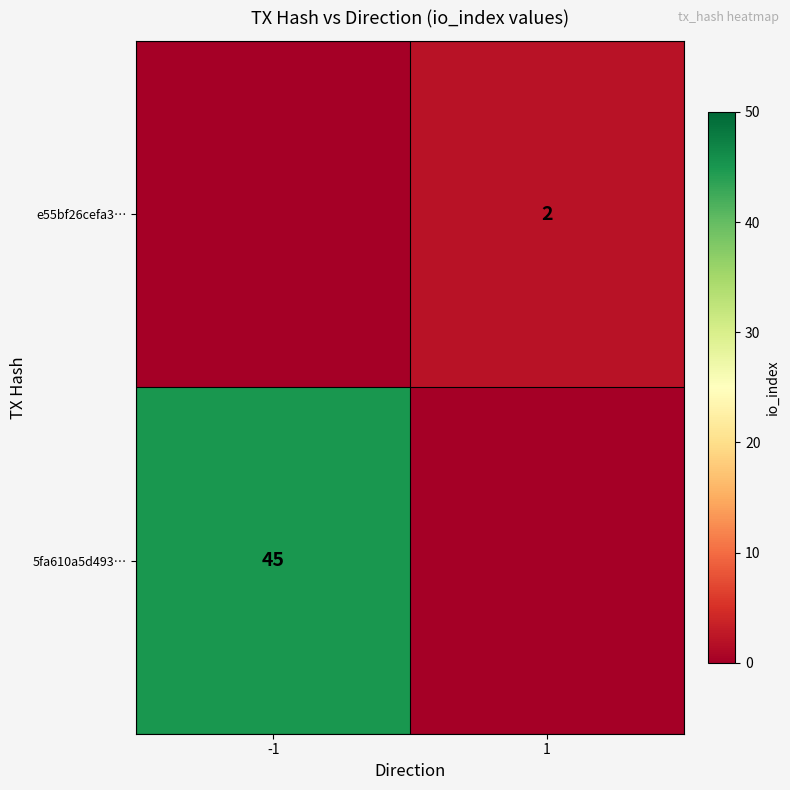

The value of e55bf26cefa3… at 1 is 1. True or false?

False